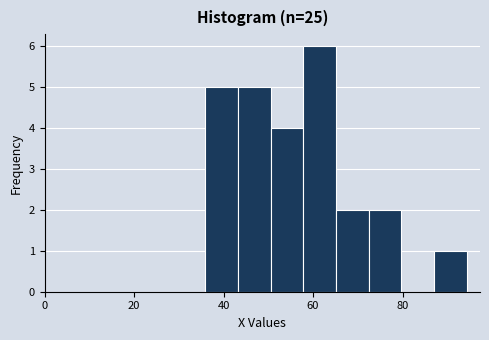

Around what value on the x-axis is the tallest bar? Give the approximate position of its centre, as read against the axis.

62